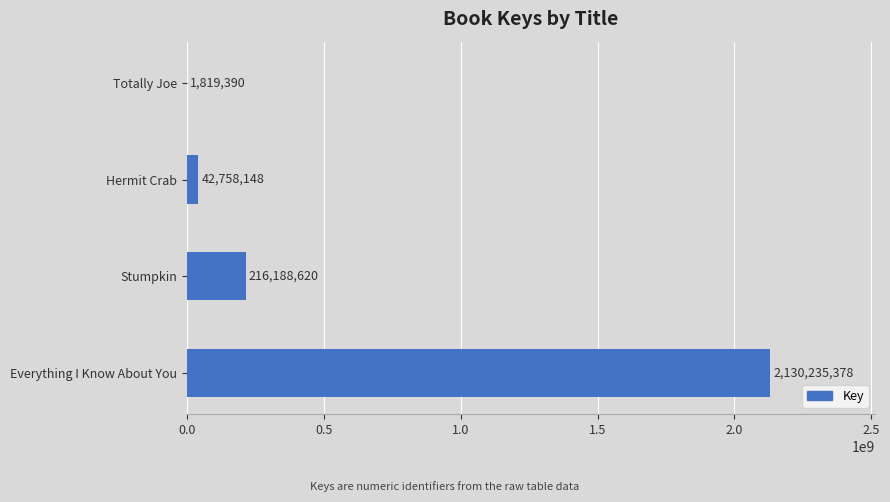

What is the sum of the values at Hermit Crab and Everything I Know About You?

2172993526